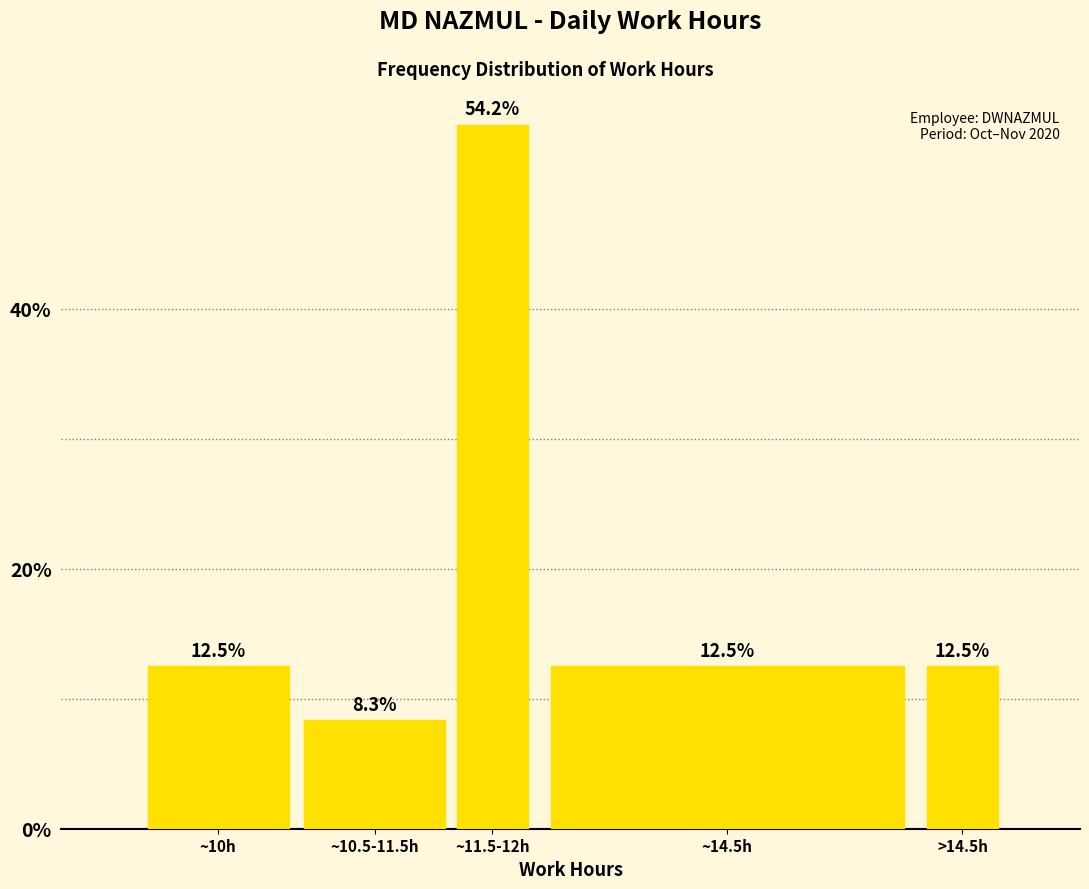

Reading left to right, what are all the values shown in this chart?

12.5	8.3	54.2	12.5	12.5